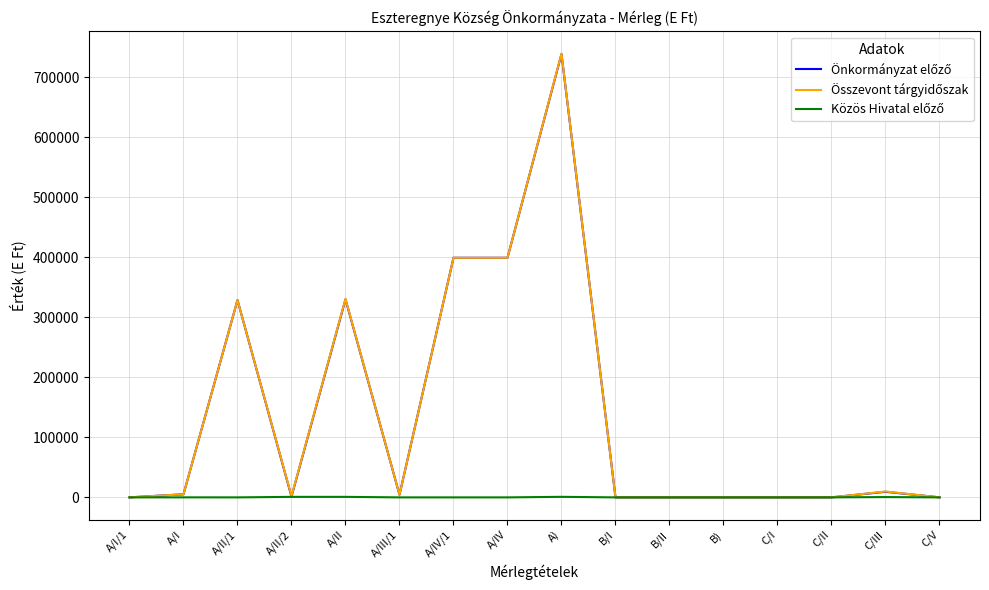

What is the greatest value displayed?

739390